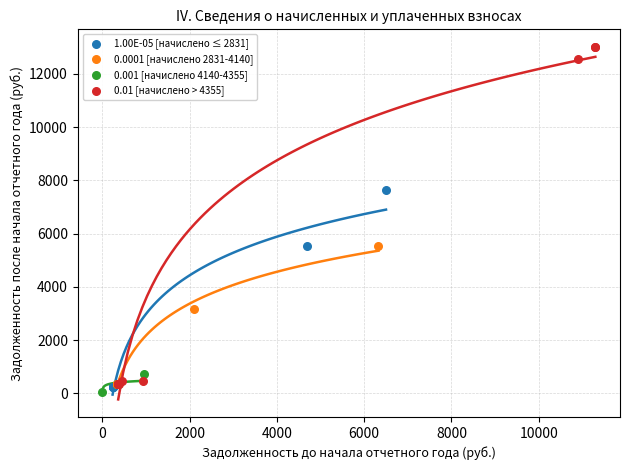

Which series reaches the maximum Y coordinate?

0.01 [начислено > 4355]